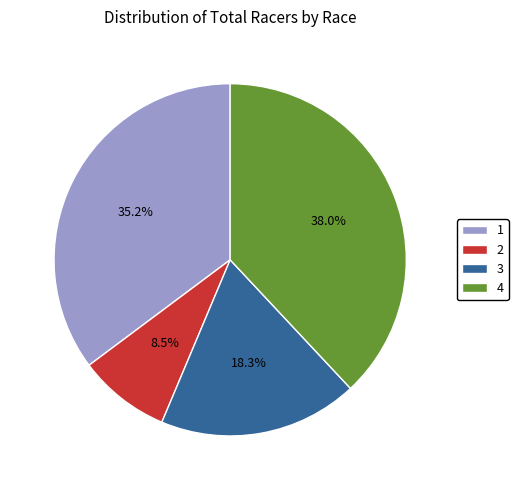

How many slices are in this pie chart?

4